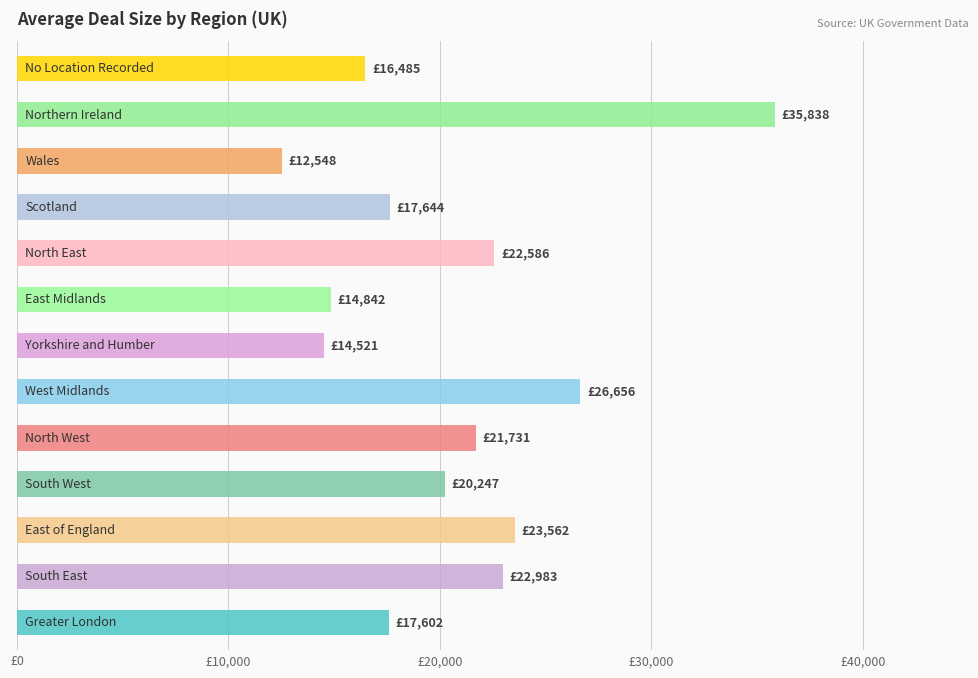

Does the chart contain any negative values?

No